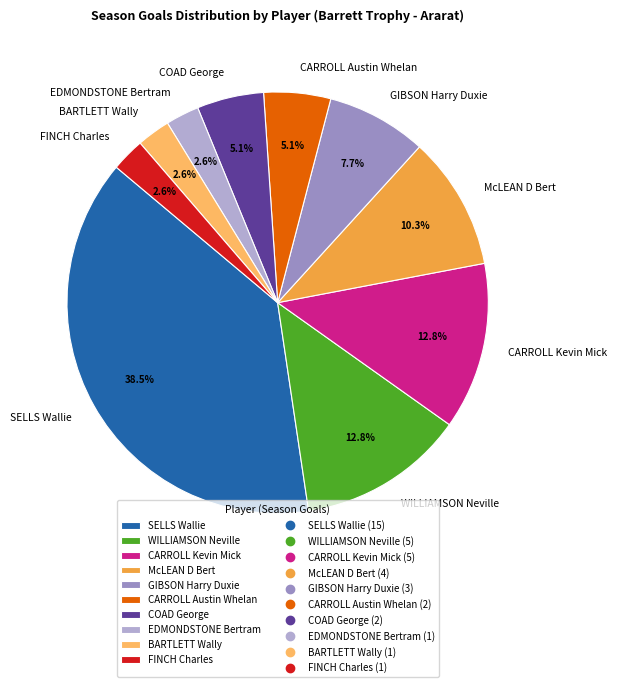

Is there any slice that represents more than half of the pie?

No